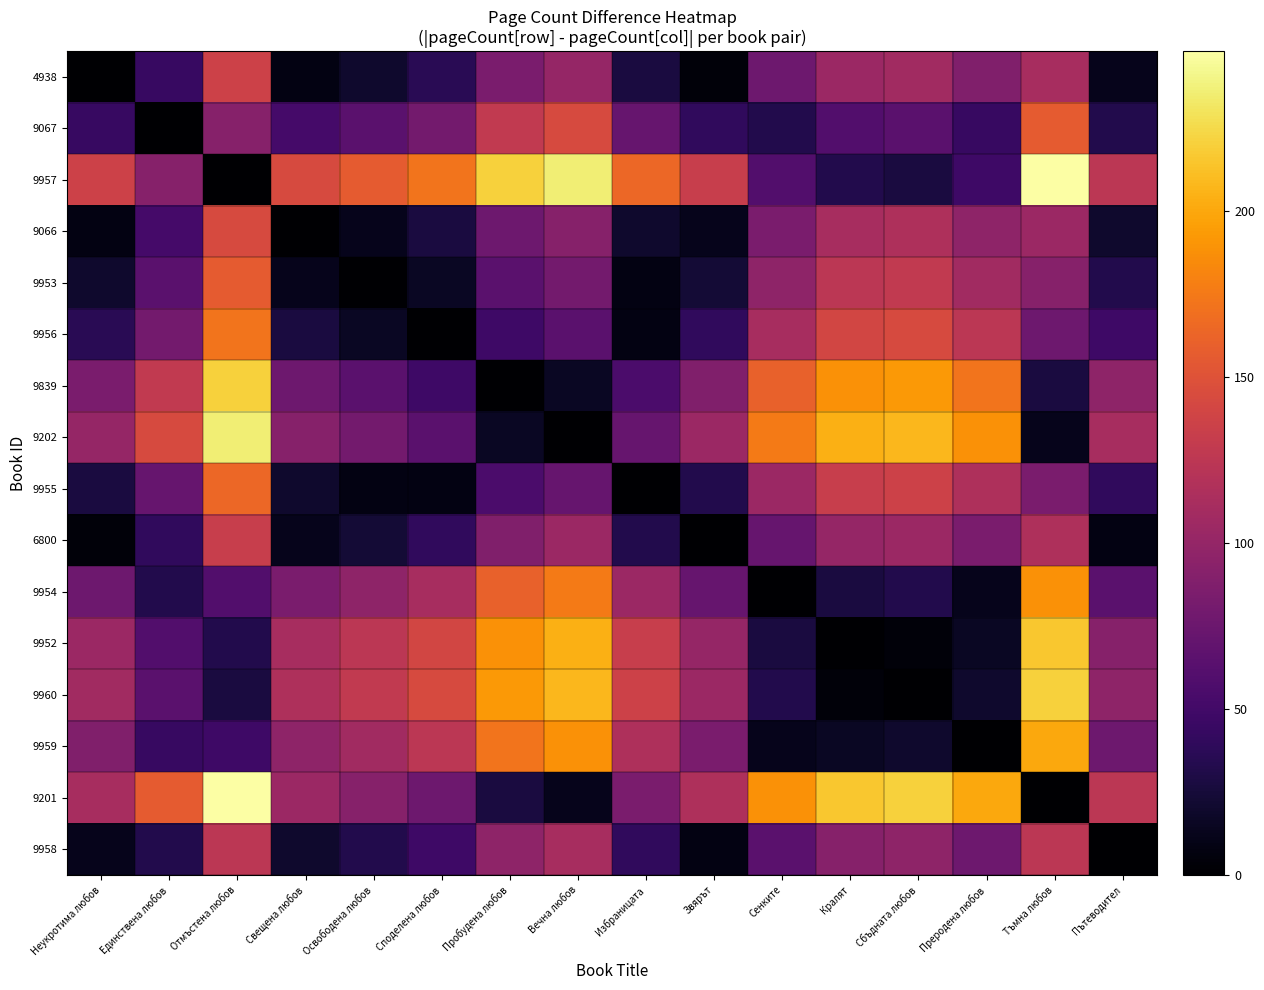

At how many categories does at least one series exceed 50?

16